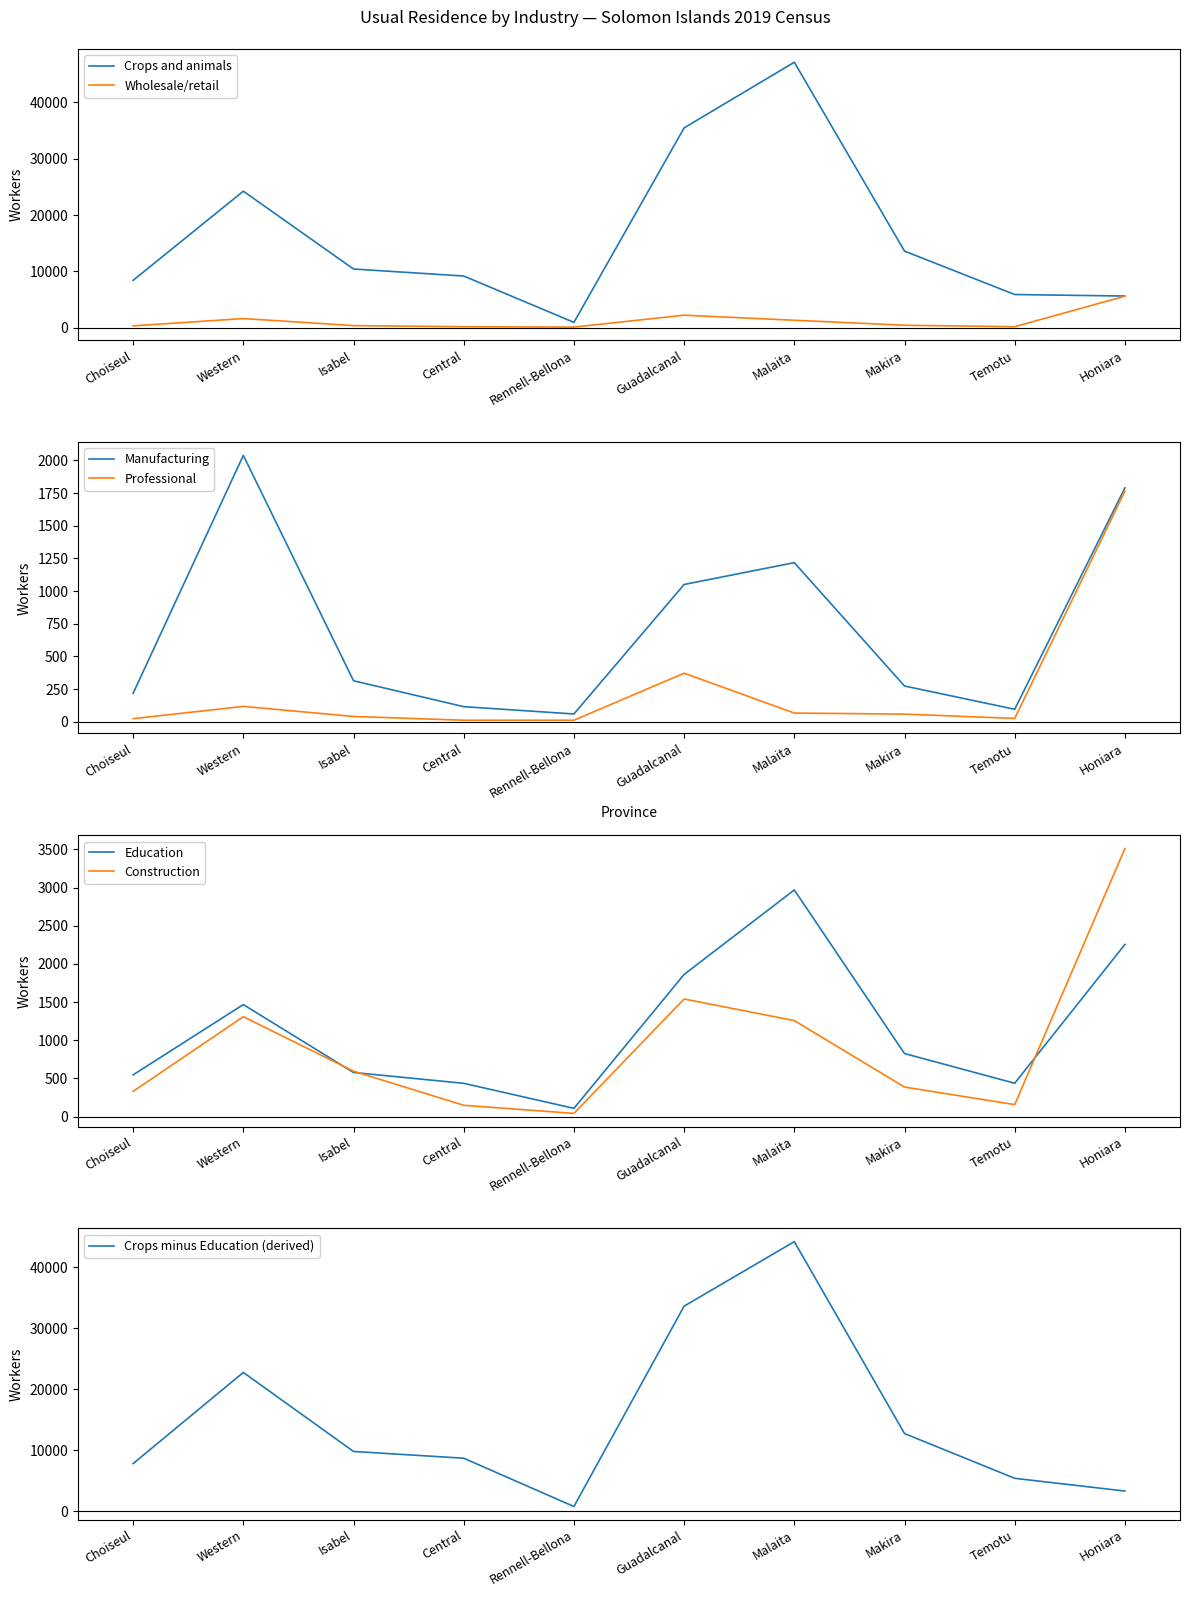

True or false: Professional and Manufacturing intersect in this chart.

False